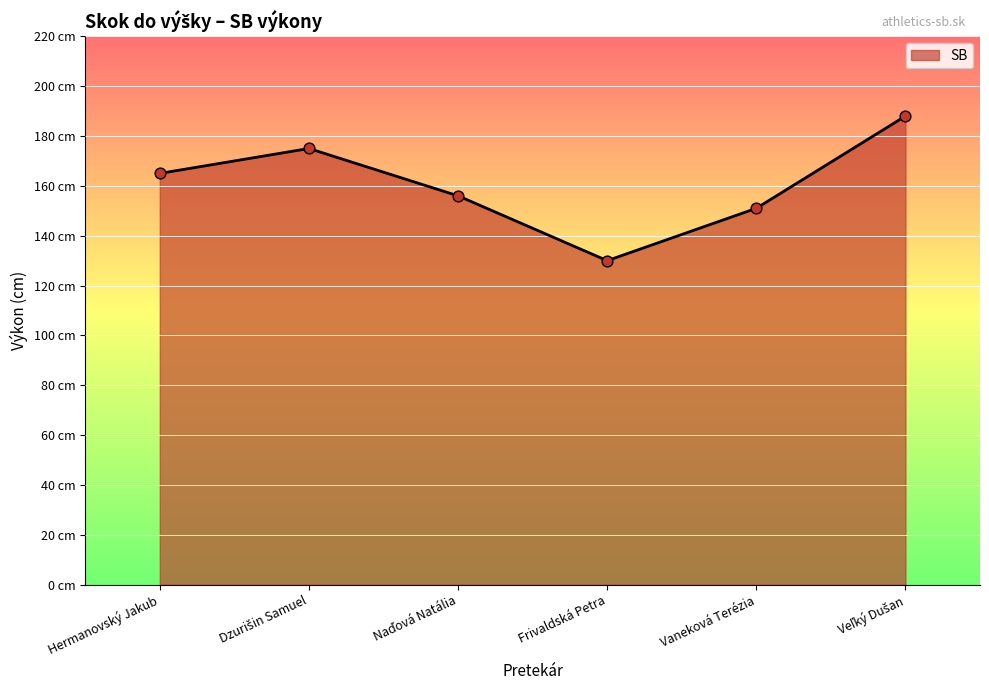

Which has a higher value, Veľký Dušan or Vaneková Terézia?

Veľký Dušan